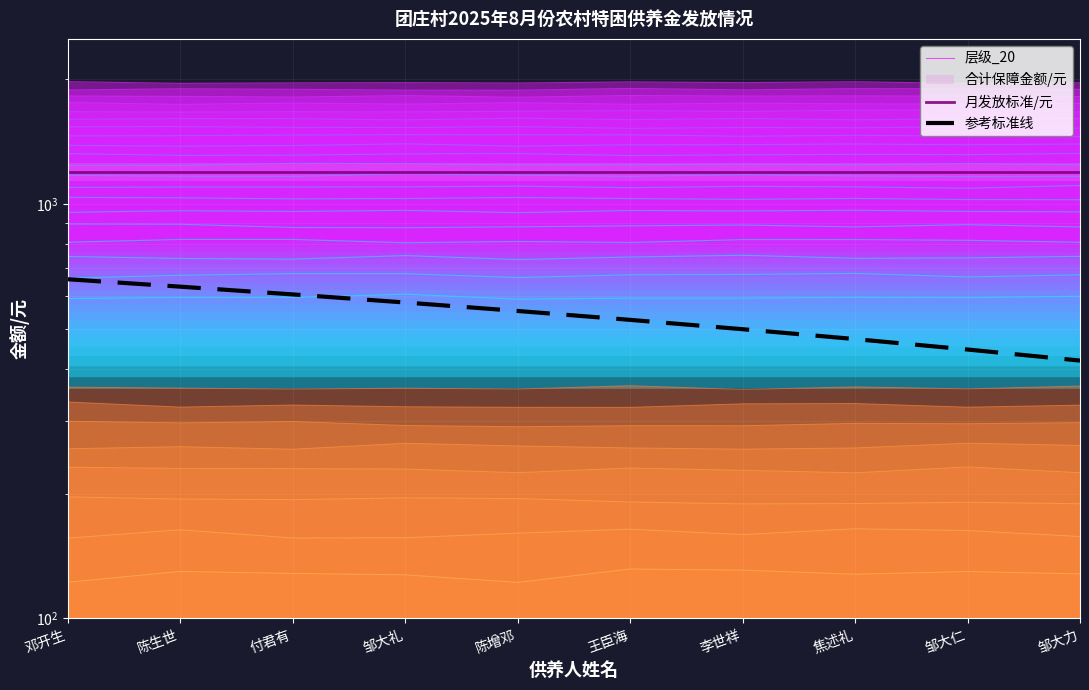

How many values in the 层级_20 series are below 1960?

5